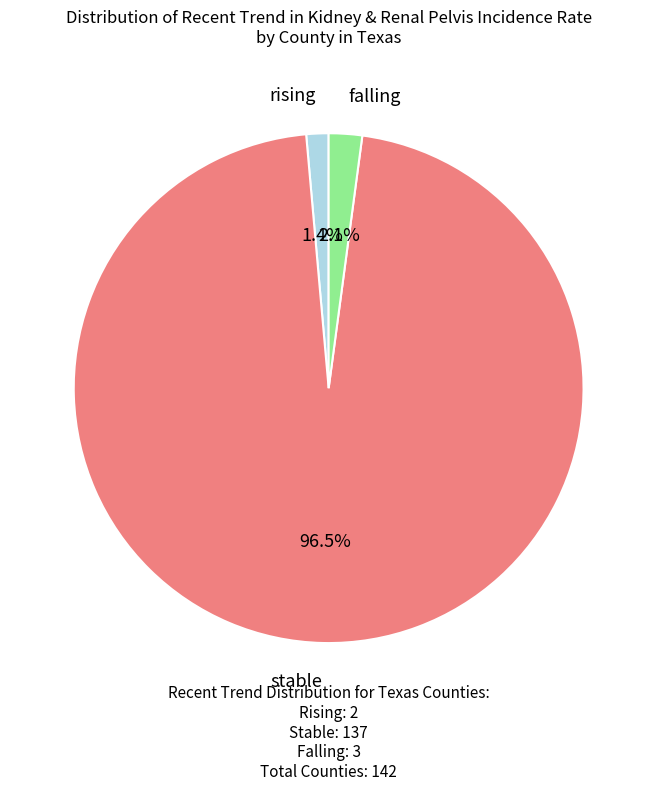

Is there a majority slice in this chart?

Yes